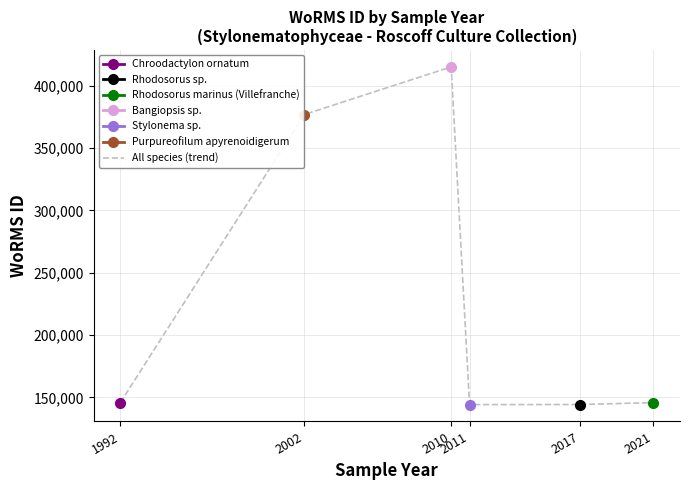

What value does the data have at 2011?

144187